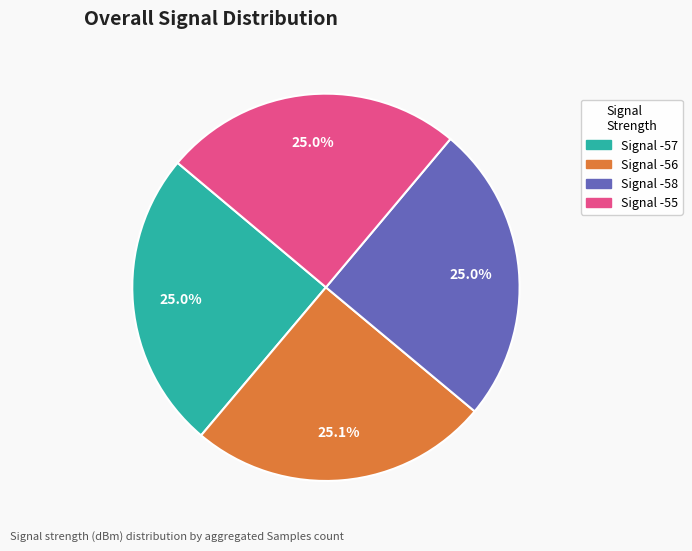

Is there any slice that represents more than half of the pie?

No